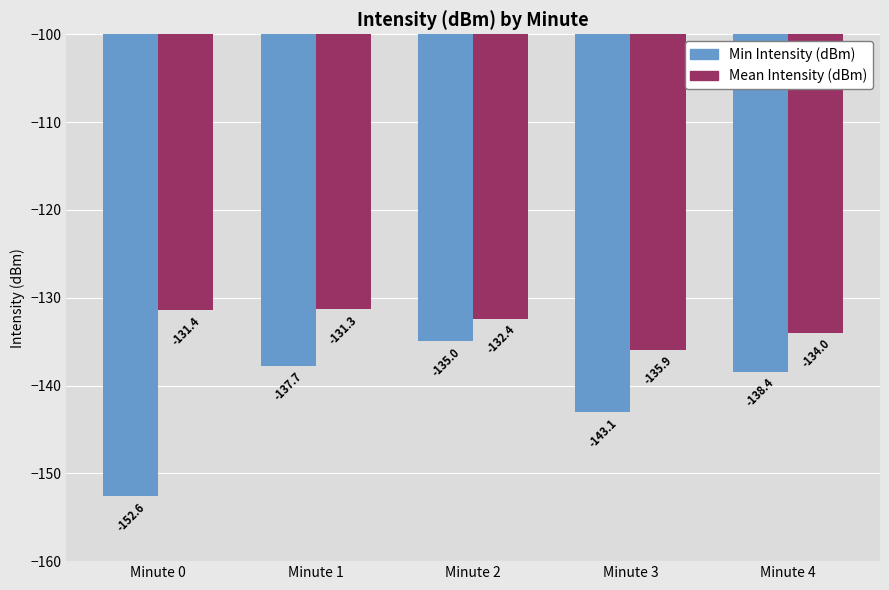

What is the smallest value displayed?

-152.6